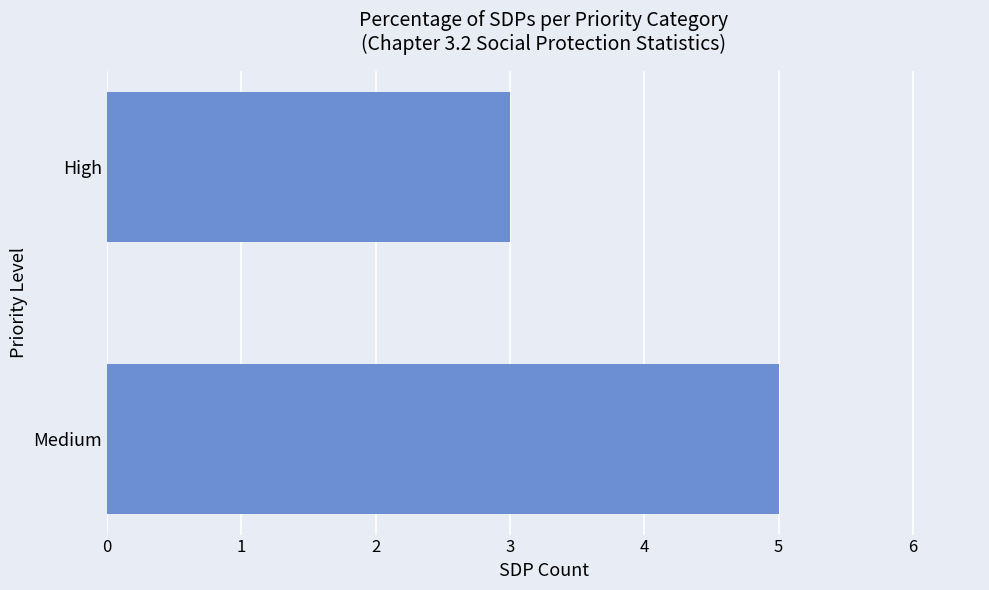

What is the smallest value displayed?

3